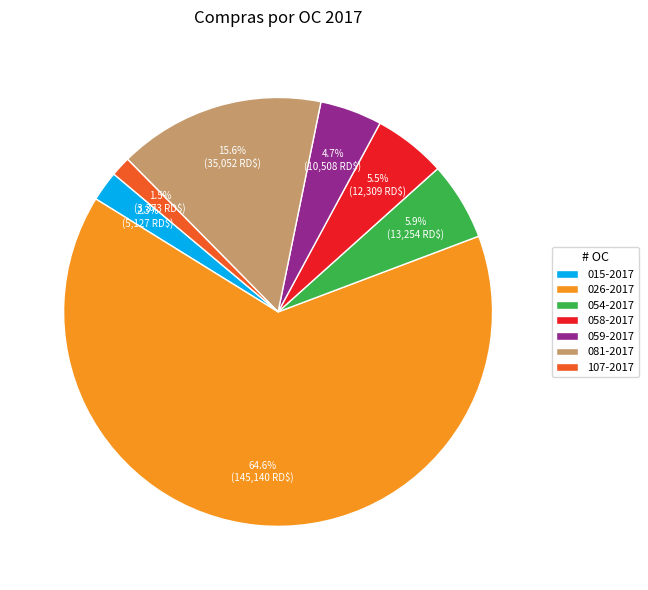

To the nearest percent, what percentage of the pie is 054-2017?

6%